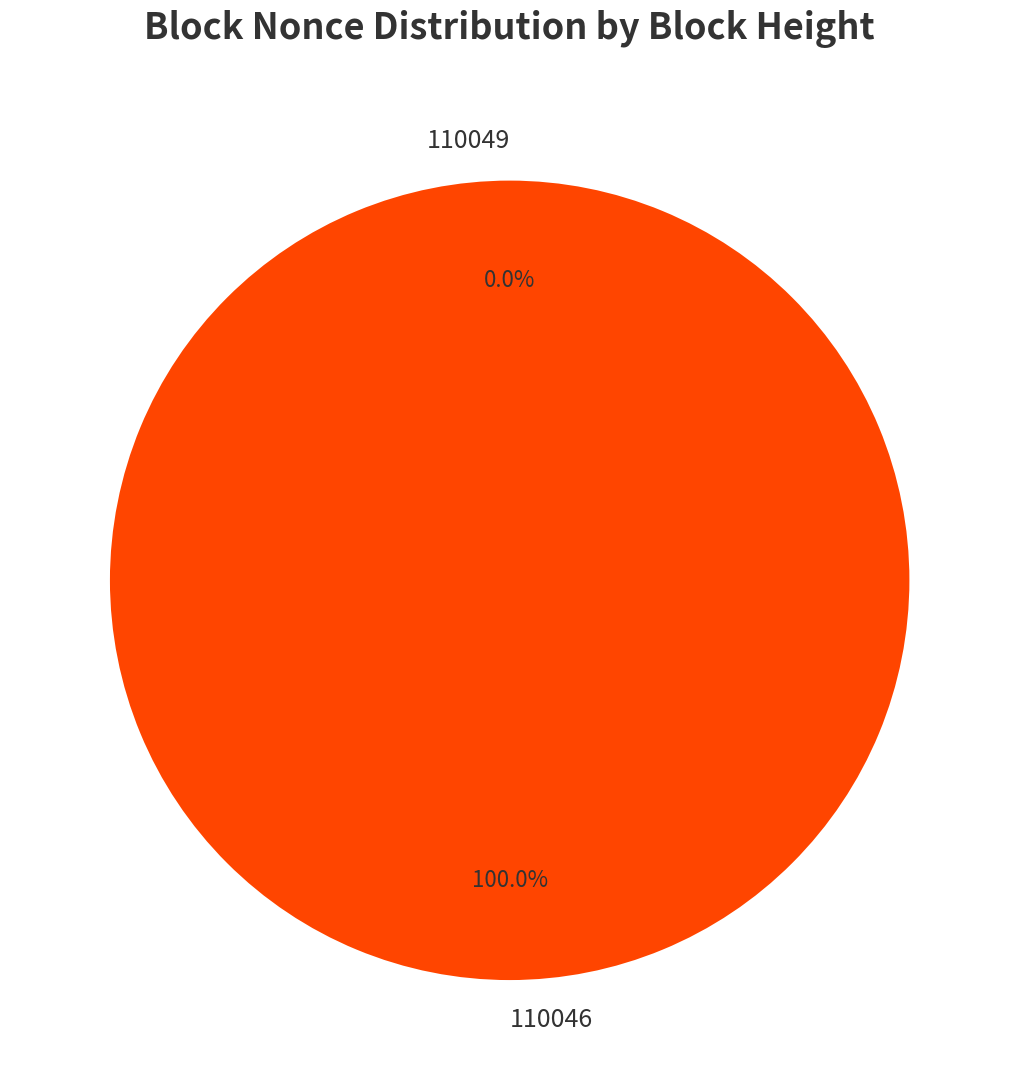

What is the largest slice in the pie chart?

110046